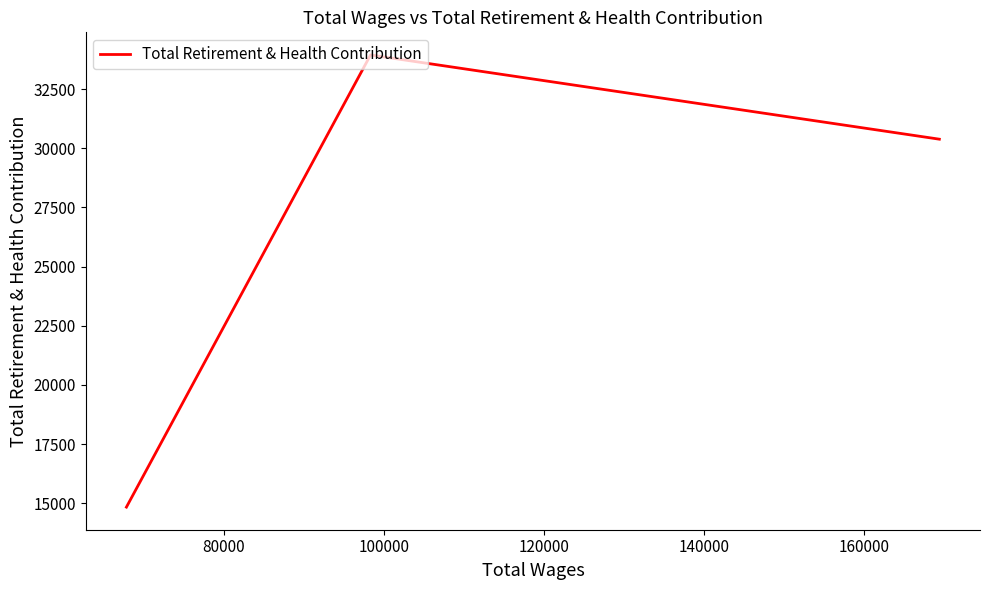

What is the sum of all values?

79162